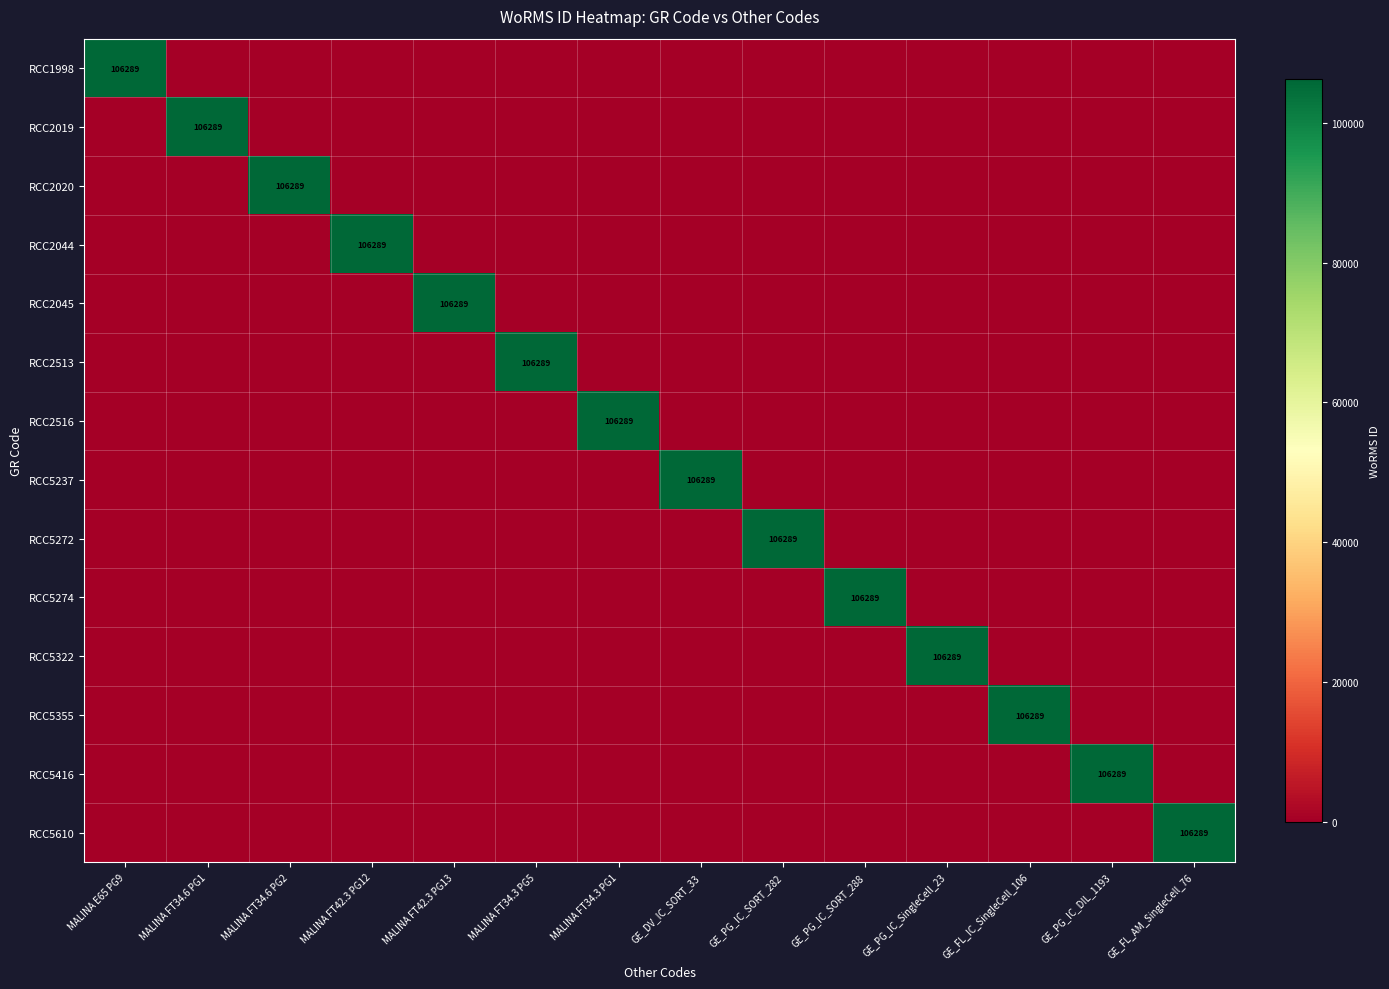

Which label corresponds to the largest value in the chart?

MALINA E65 PG9